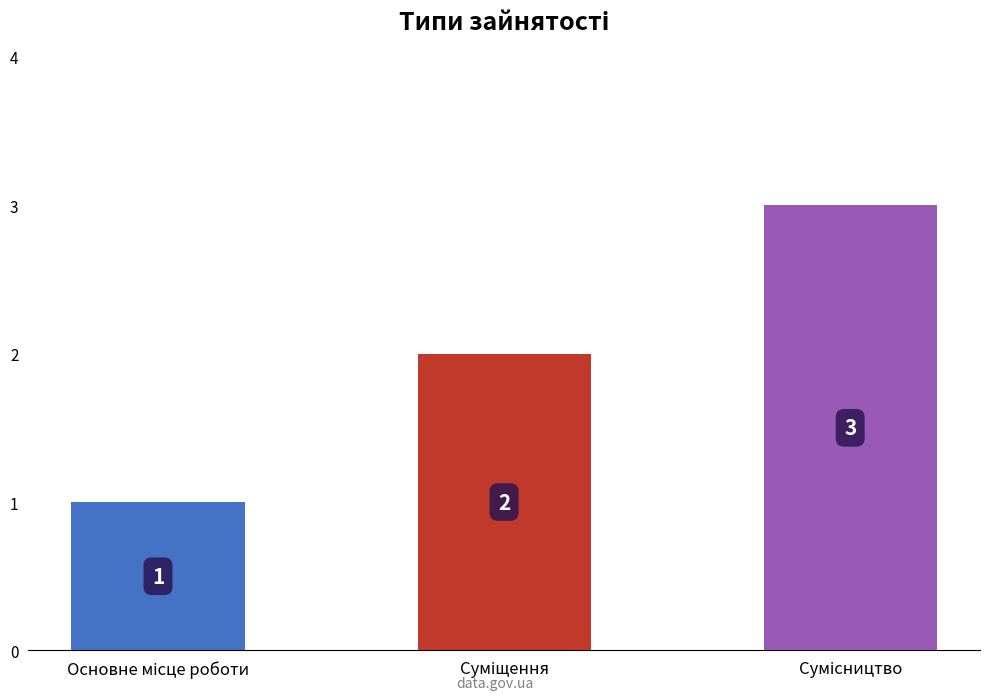

What is the sum of all values?

6